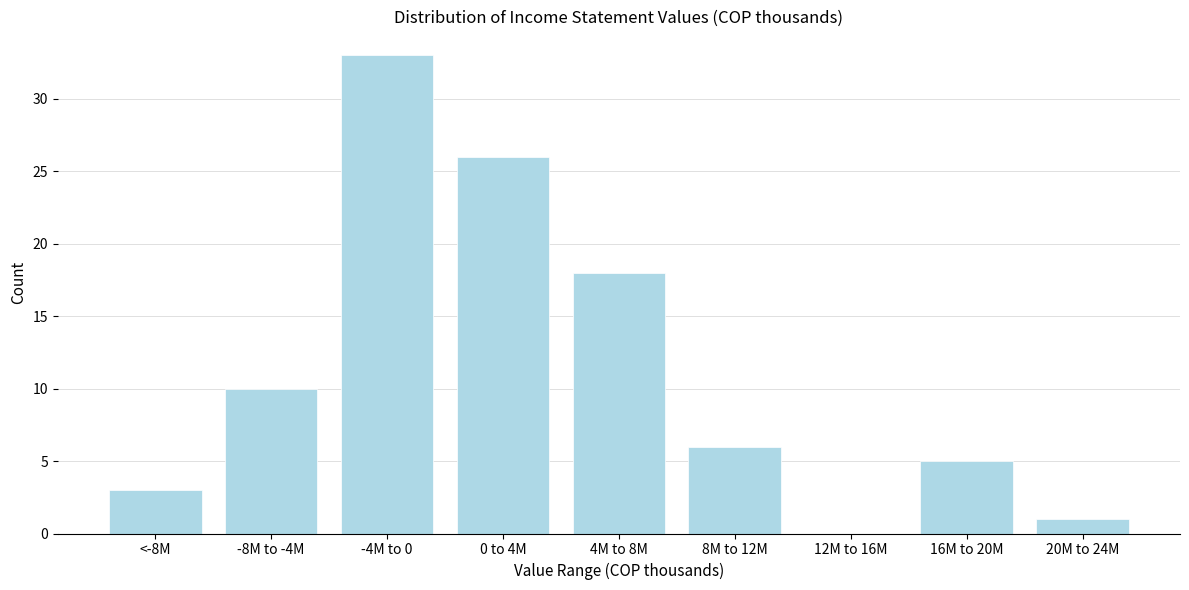

Reading left to right, list all the values displayed in this chart.

<-8M=3	-8M to -4M=10	-4M to 0=33	0 to 4M=26	4M to 8M=18	8M to 12M=6	12M to 16M=0	16M to 20M=5	20M to 24M=1